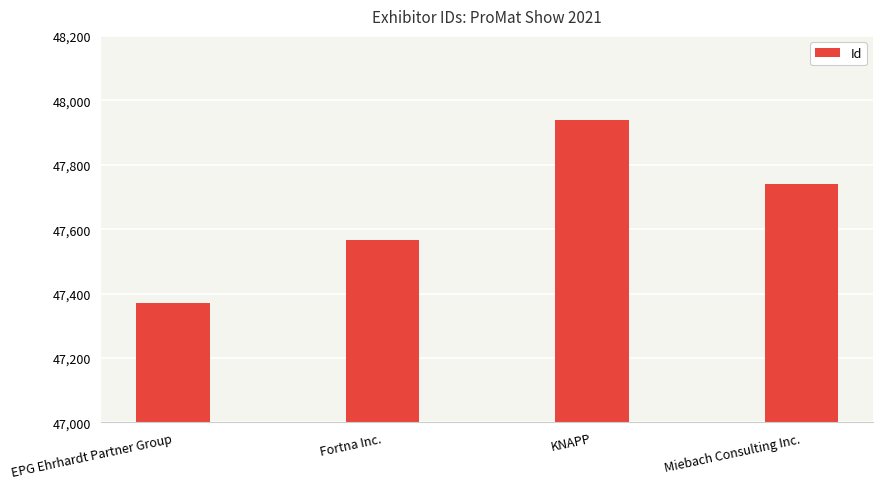

What position from the left is EPG Ehrhardt Partner Group?

1